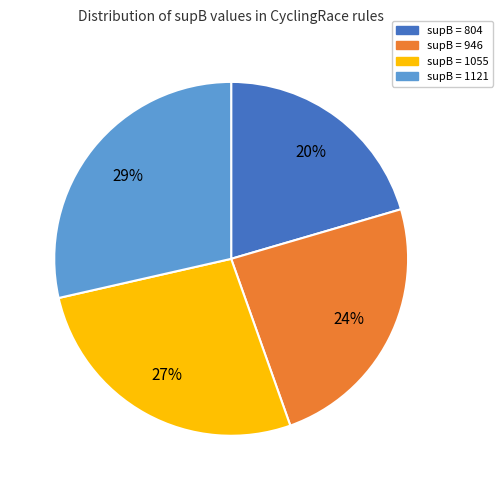

To the nearest percent, what is the difference between the supB = 1055 and supB = 946 slice percentages?

3%